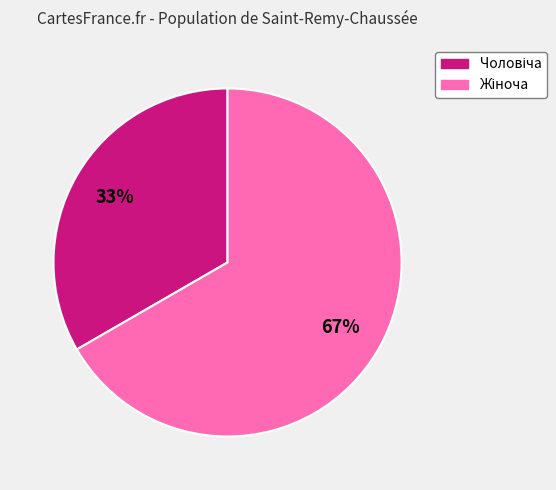

Is there a majority slice in this chart?

Yes